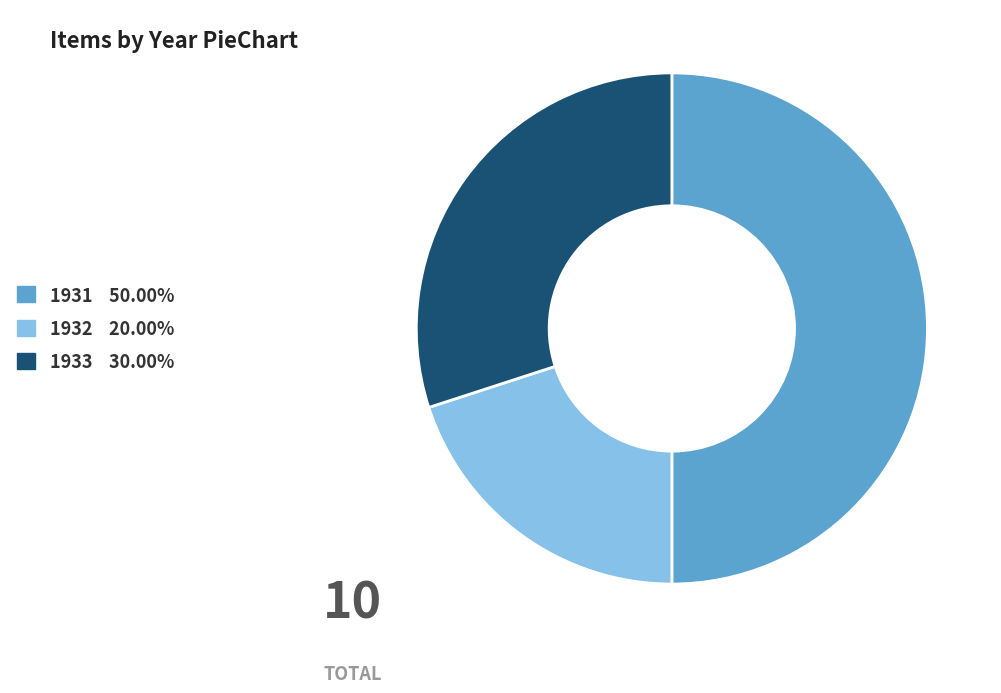

Which slice is the largest?

1931